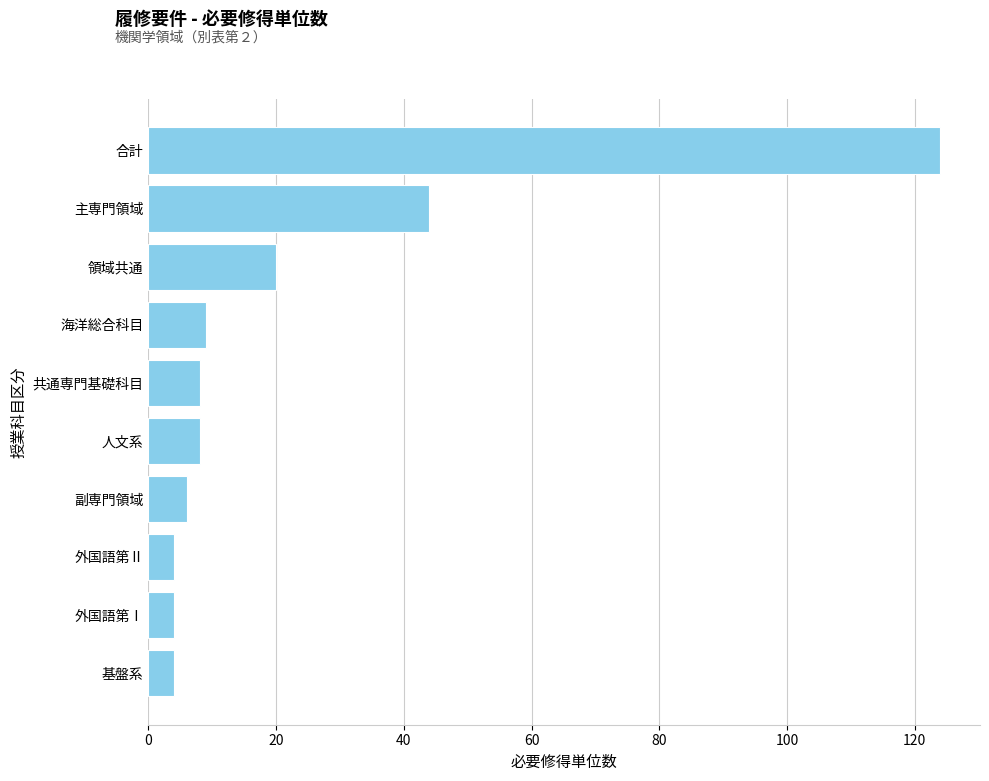

Between 領域共通 and 副専門領域, which is larger?

領域共通